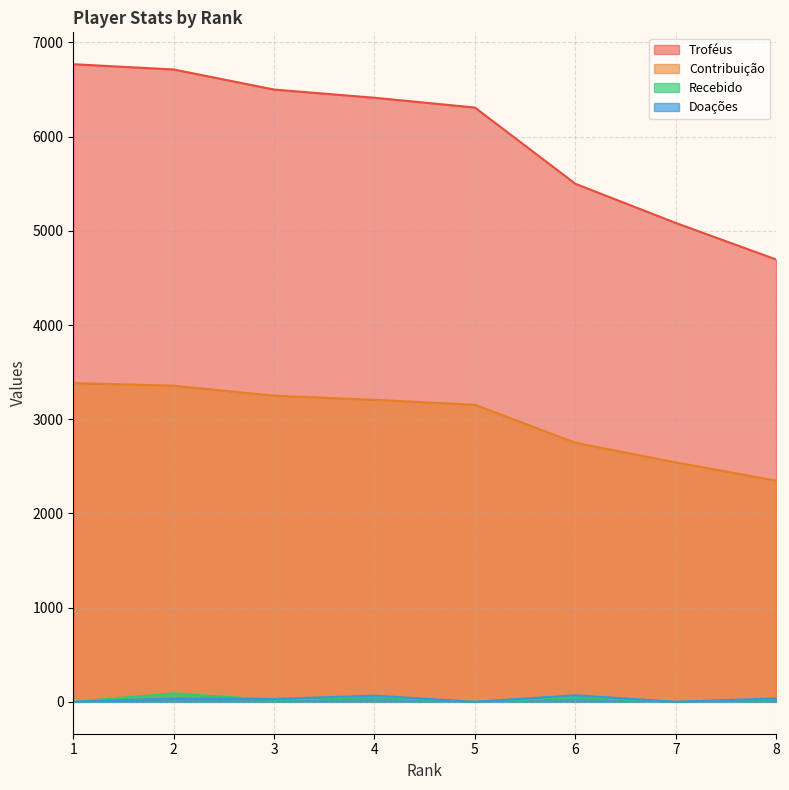

How many categories are shown in the chart?

8